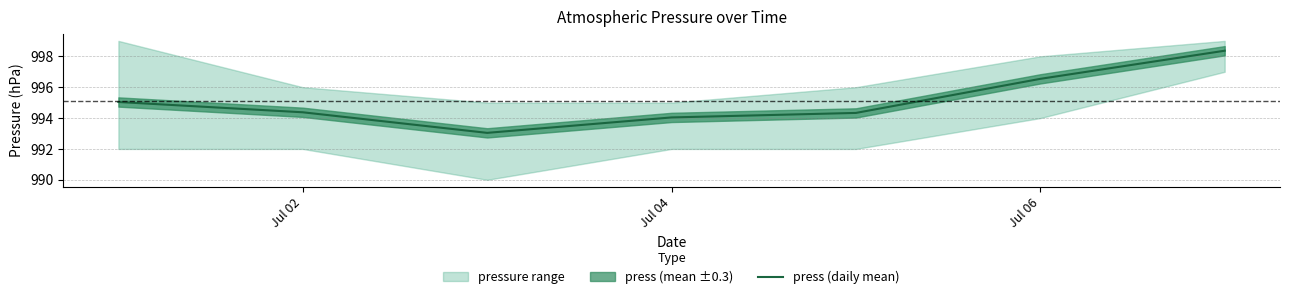

What is the difference between the second highest and minimum values?

3.5